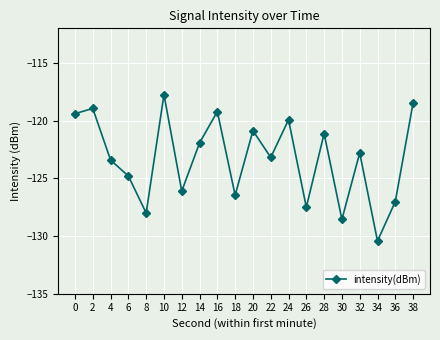

How many lines are shown in the chart?

1